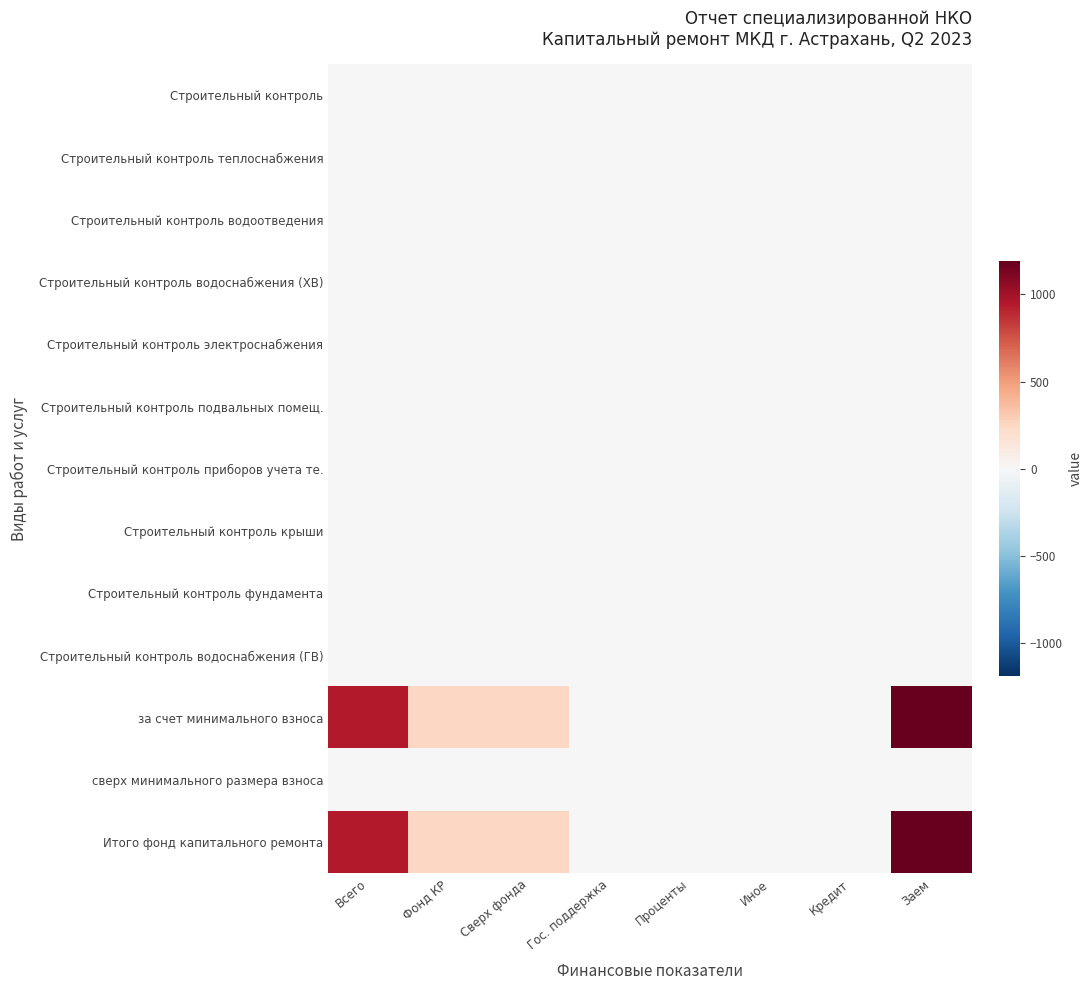

At which category is the sum across all series the highest?

Заем